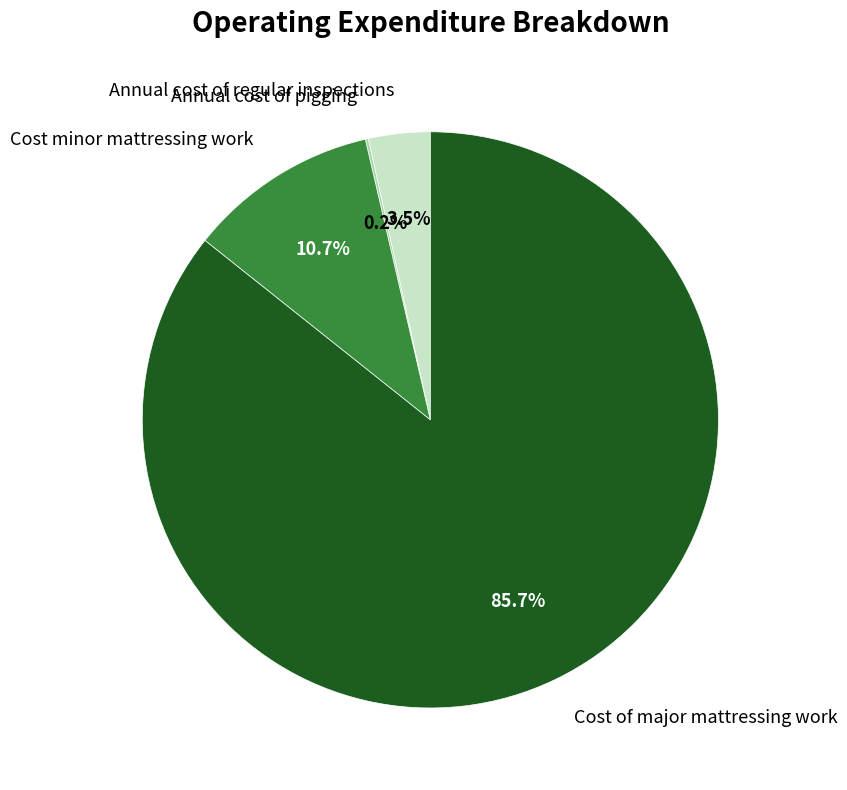

To the nearest percent, what is the combined percentage of Cost of major mattressing work and Cost minor mattressing work?

96%